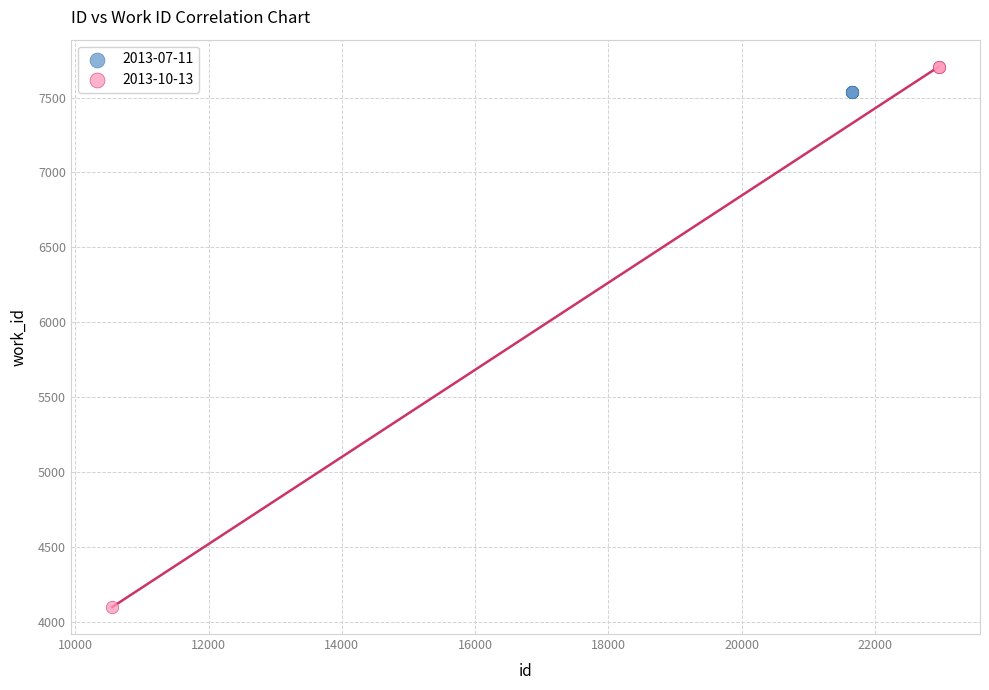

Which series contains the highest Y value?

2013-10-13